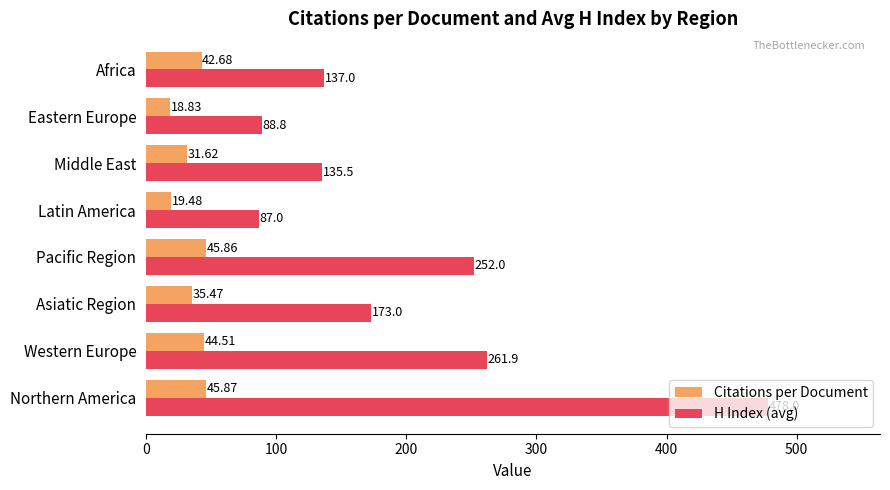

How many values in the H Index (avg) series are below 173?

4